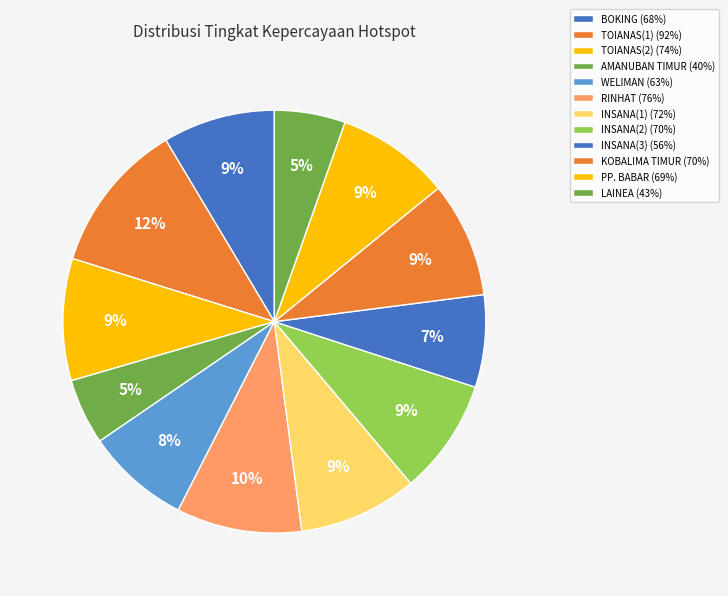

What is the total percentage of TOIANAS(2) and AMANUBAN TIMUR?

14.4%